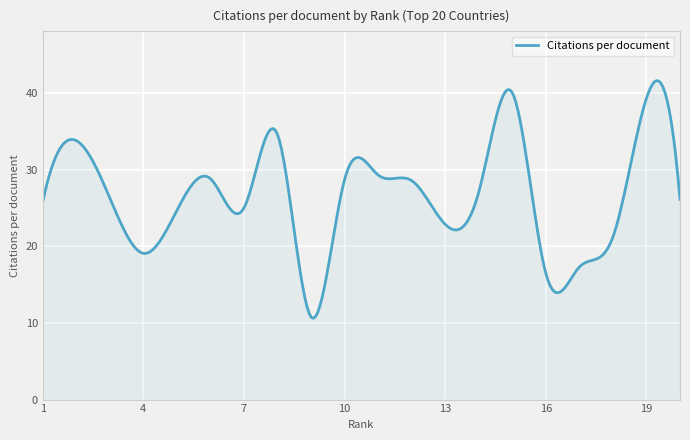

What is the difference between the maximum and minimum values?

31.0